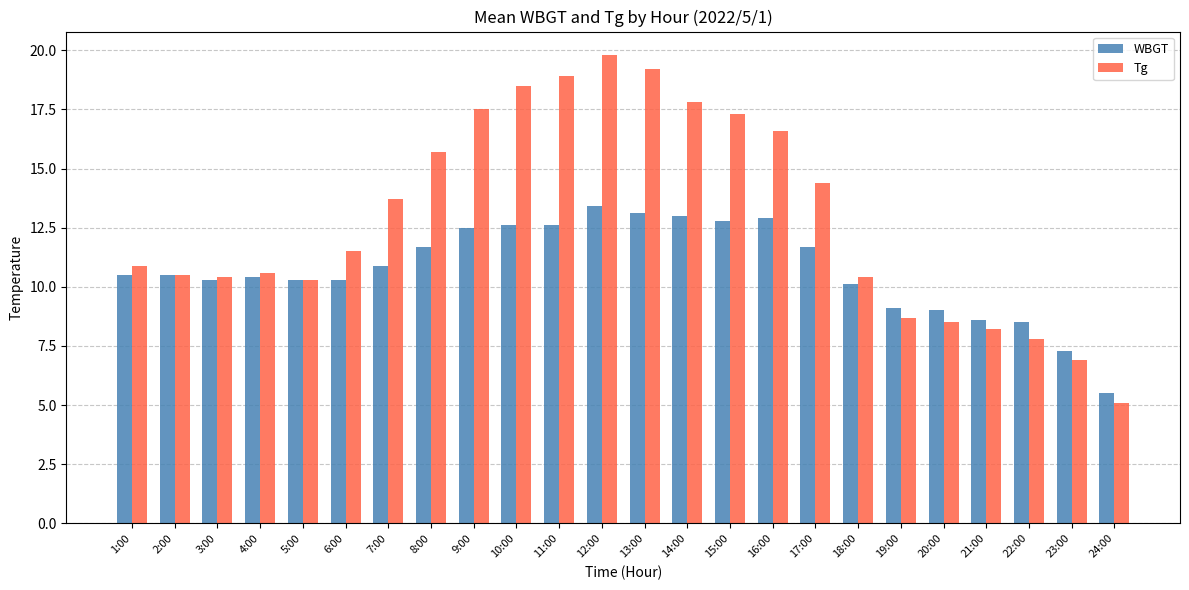

Are the bars grouped side by side (vs. stacked)?

Yes